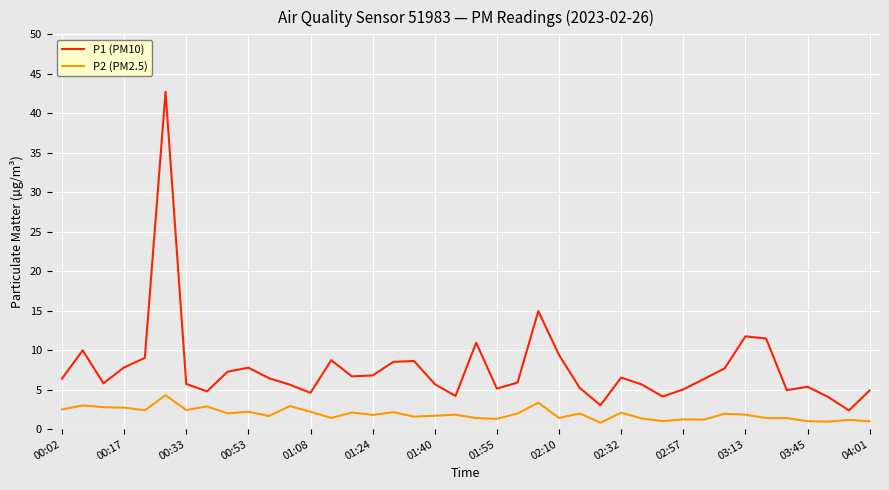

At how many categories does at least one series exceed 28?

1